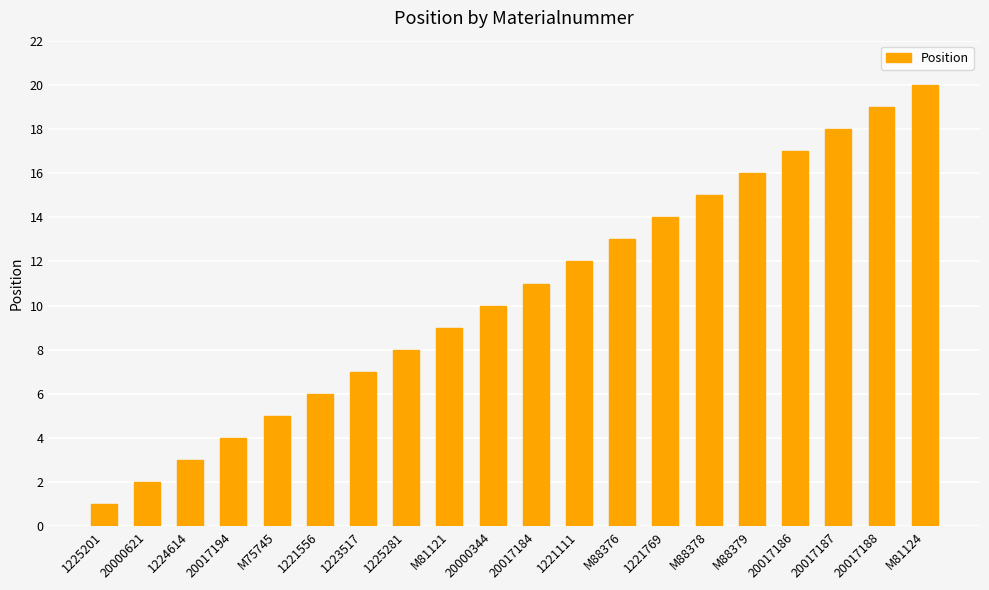

Rank the categories by value from highest to lowest.

M81124, 20017188, 20017187, 20017186, M88379, M88378, 1221769, M88376, 1221111, 20017184, 20000344, M81121, 1225281, 1223517, 1221556, M75745, 20017194, 1224614, 20000621, 1225201